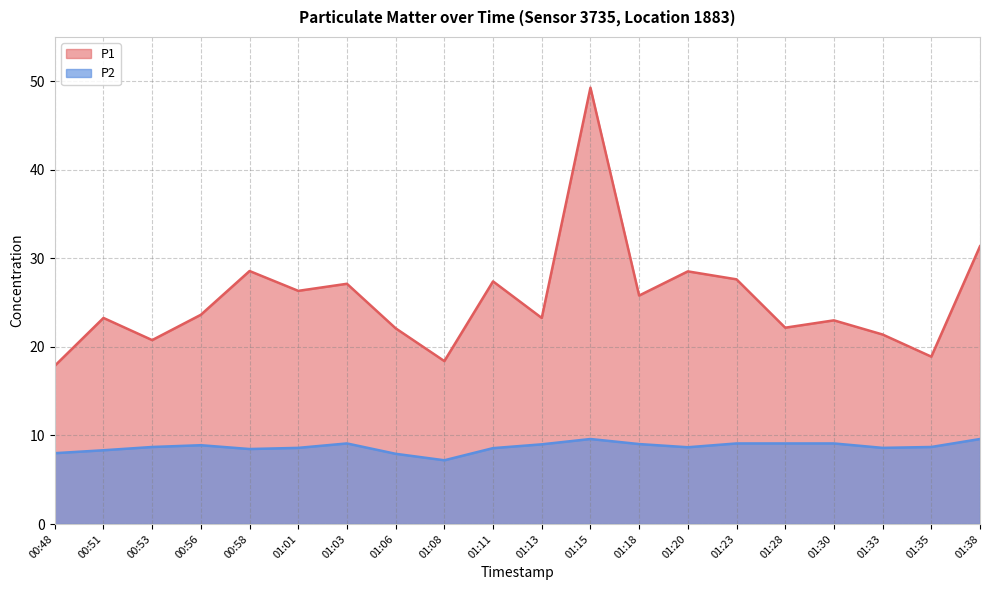

Reading right to left, list all the values displayed in this chart.

P1: 31.4	18.9	21.4	23.0	22.2	27.6	28.5	25.8	49.3	23.3	27.4	18.4	22.1	27.1	26.3	28.6	23.6	20.8	23.3	17.9
P2: 9.6	8.7	8.6	9.1	9.1	9.1	8.7	9.0	9.6	9.0	8.6	7.2	7.9	9.1	8.6	8.5	8.9	8.7	8.3	8.0